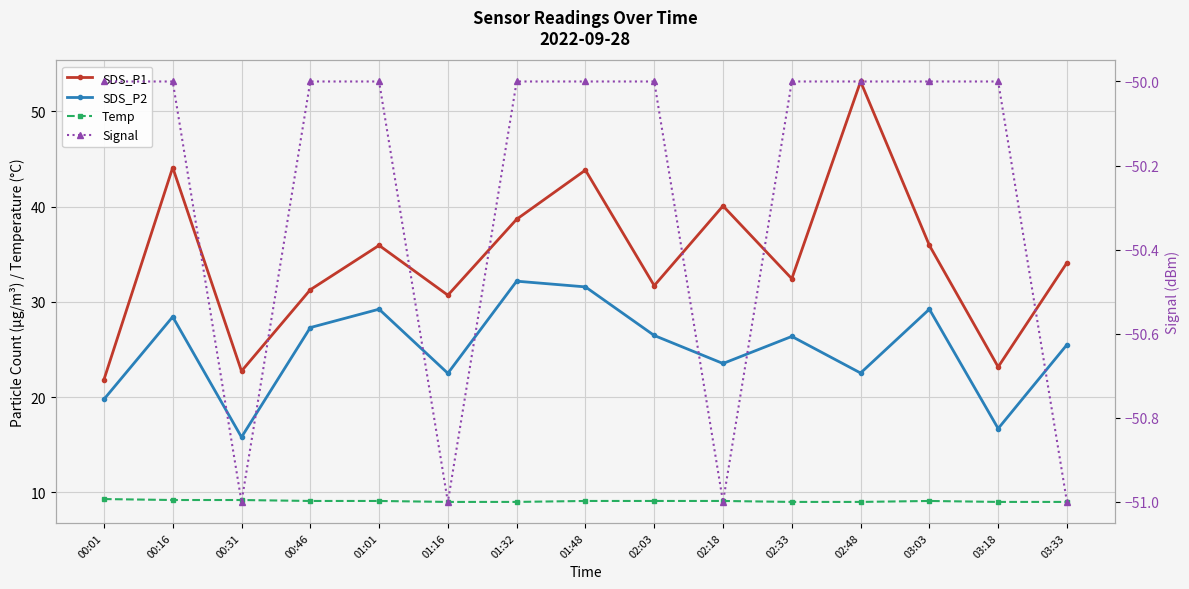

What is the value of the Signal point at the 4th from the left?

-50.0